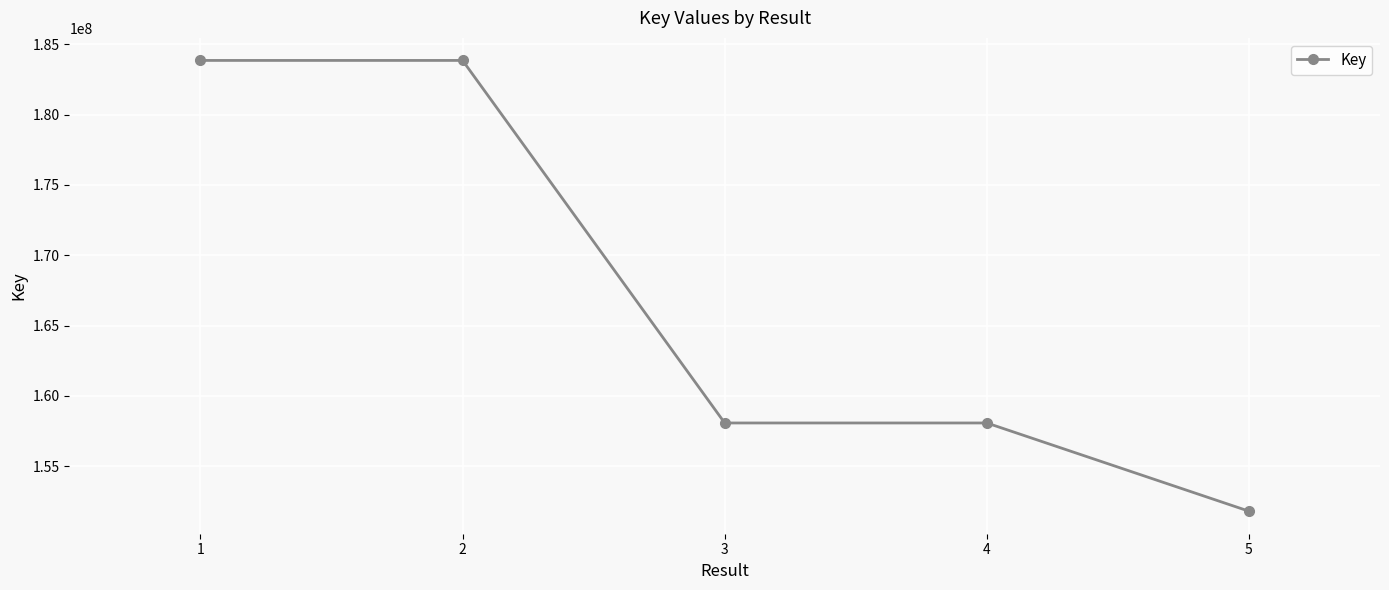

The chart shows a value of 223859365 at 4. True or false?

False